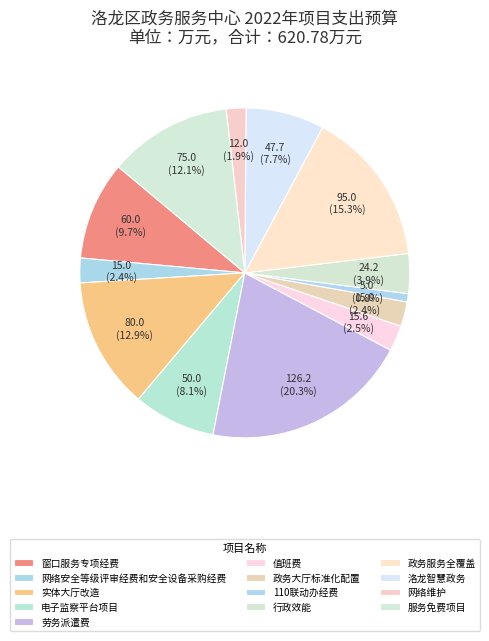

To the nearest percent, what percentage of the pie is 110联动办经费?

1%